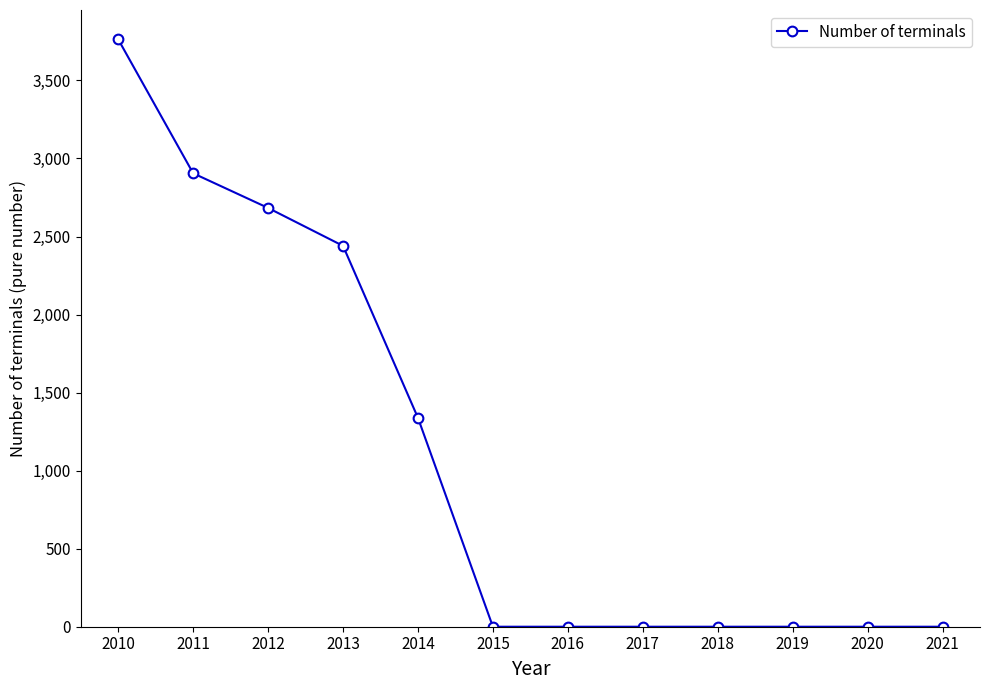

Is it true that the value at 2012 is 1020?

False